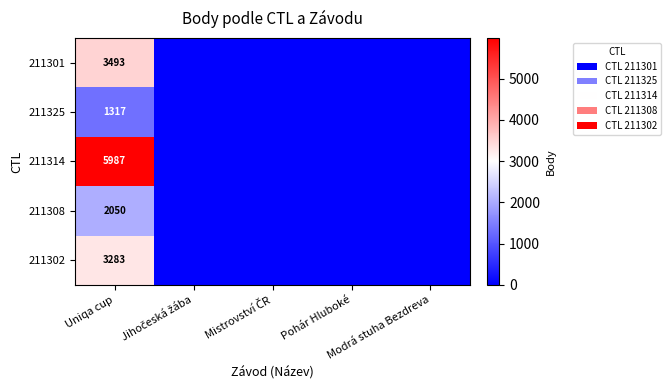

What is the difference between the maximum and second lowest values in the 211302 series?

3283